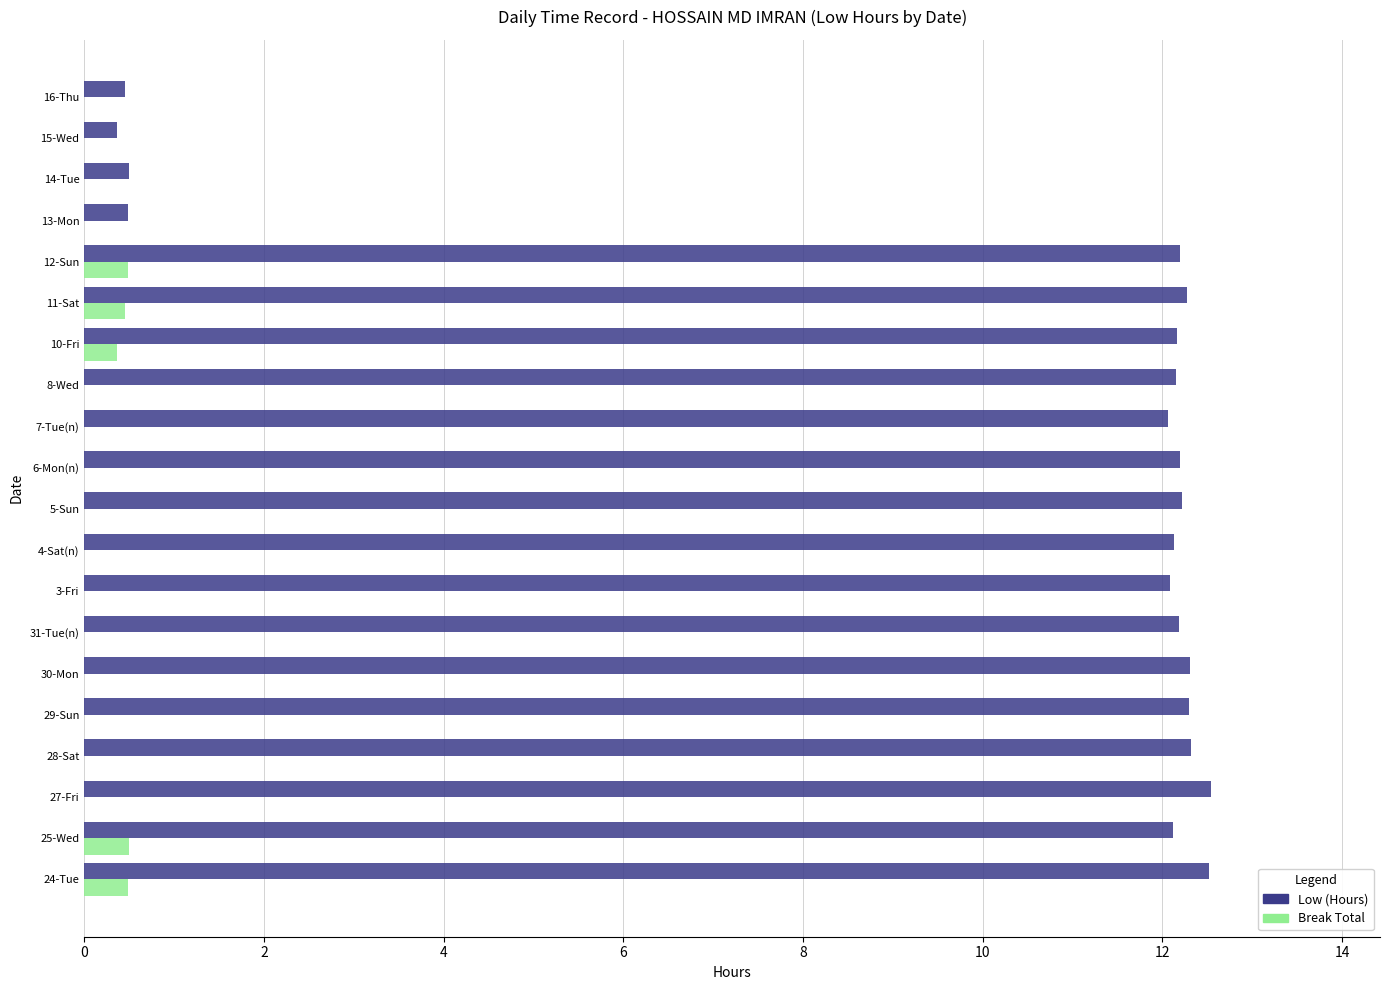

Which series has the widest spread of values?

Low (Hours)